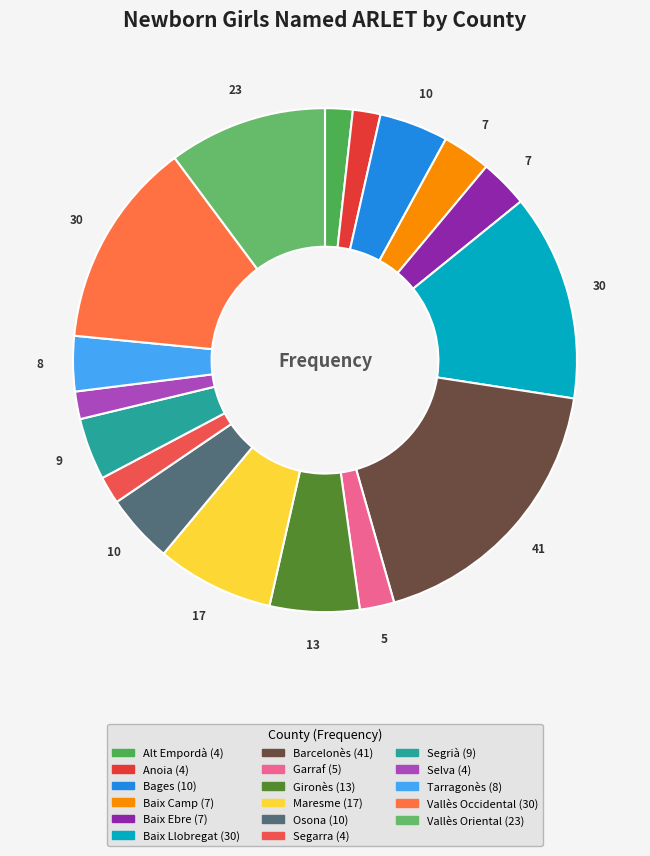

Combined, what portion of the pie is Selva and Anoia?

3.5%